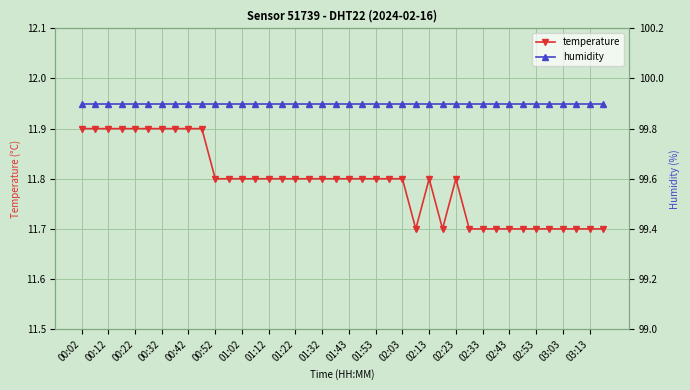

How many lines are shown in the chart?

2